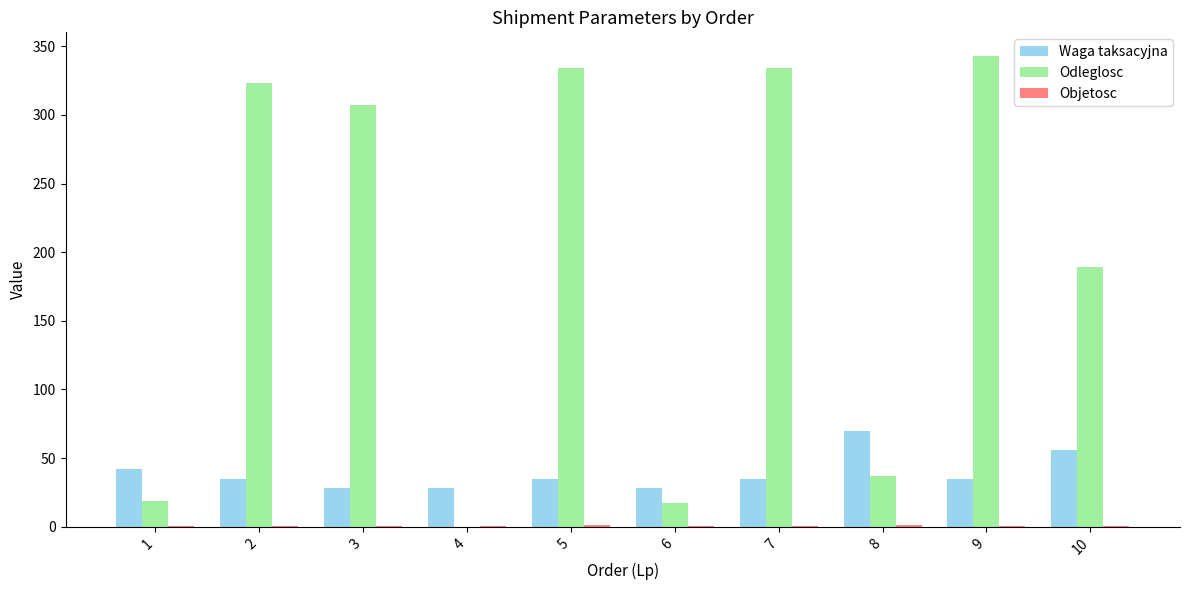

What is the sum of all Odleglosc values?

1903.0